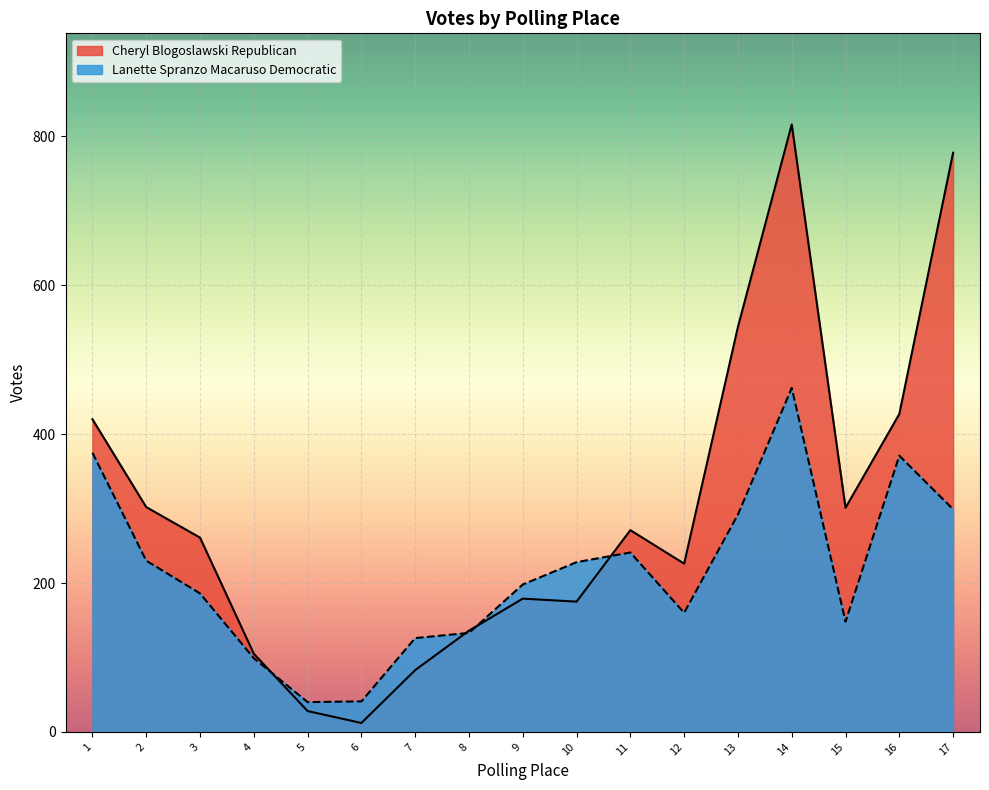

Does the chart display data point markers on the line(s)?

No